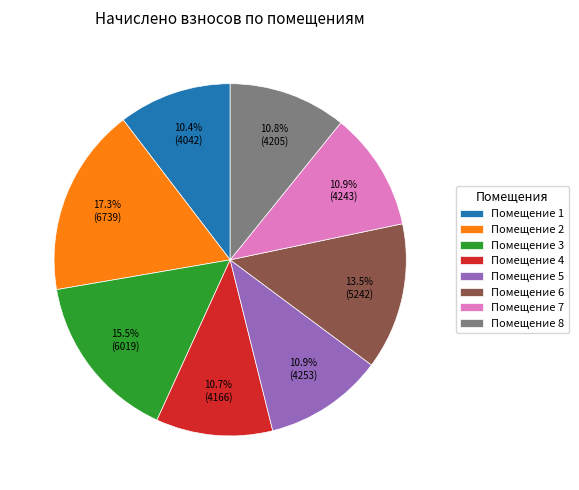

Which slice is the largest?

Помещение 2